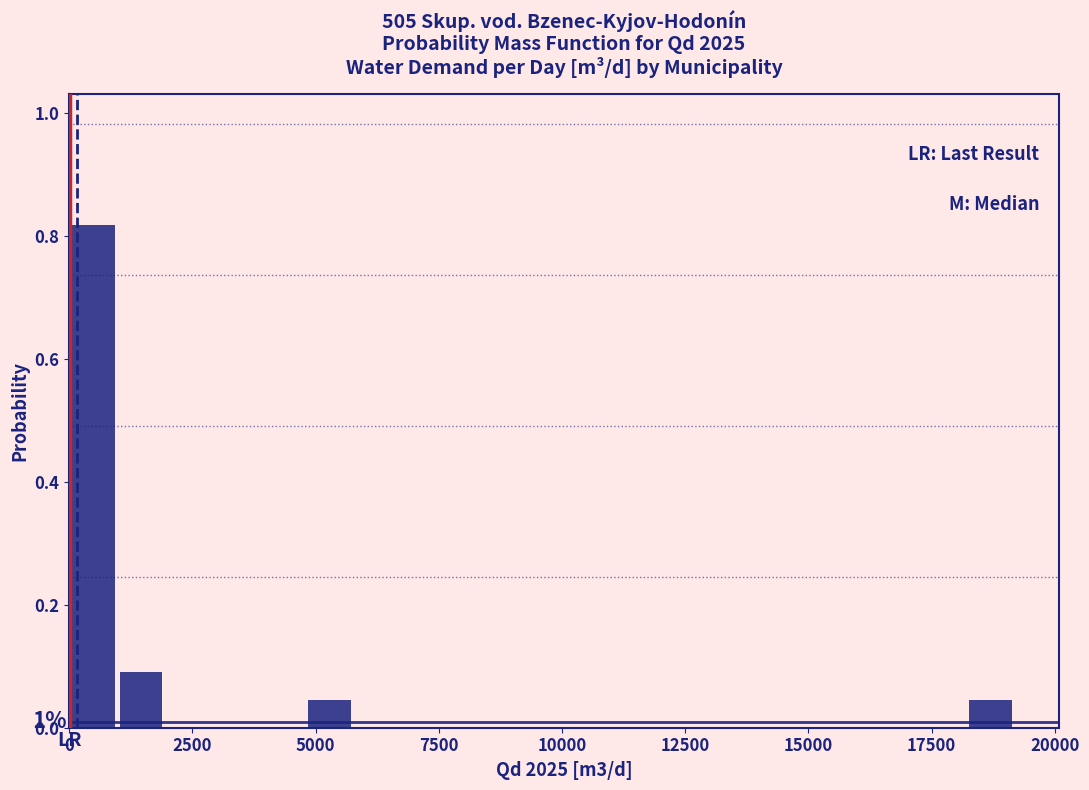

Read against the x-axis, roughly where is the centre of the tallest bar?

500